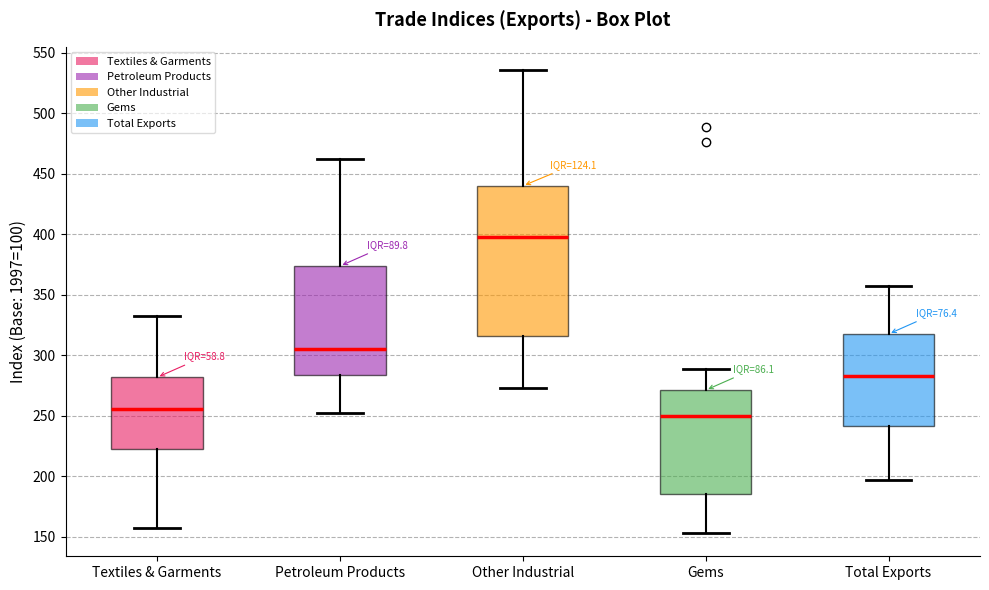

Reading left to right, read every box against the y-axis: the position of its median line, the range the box covers, and the ends of its whiskers. The values are not printed on the chart, so give them approximately, as read against the axis.

Textiles & Garments: median 255, box 225 to 280, whiskers 160 to 335
Petroleum Products: median 305, box 285 to 375, whiskers 250 to 460
Other Industrial: median 400, box 315 to 440, whiskers 275 to 535
Gems: median 250, box 185 to 270, whiskers 155 to 290
Total Exports: median 280, box 240 to 320, whiskers 195 to 355